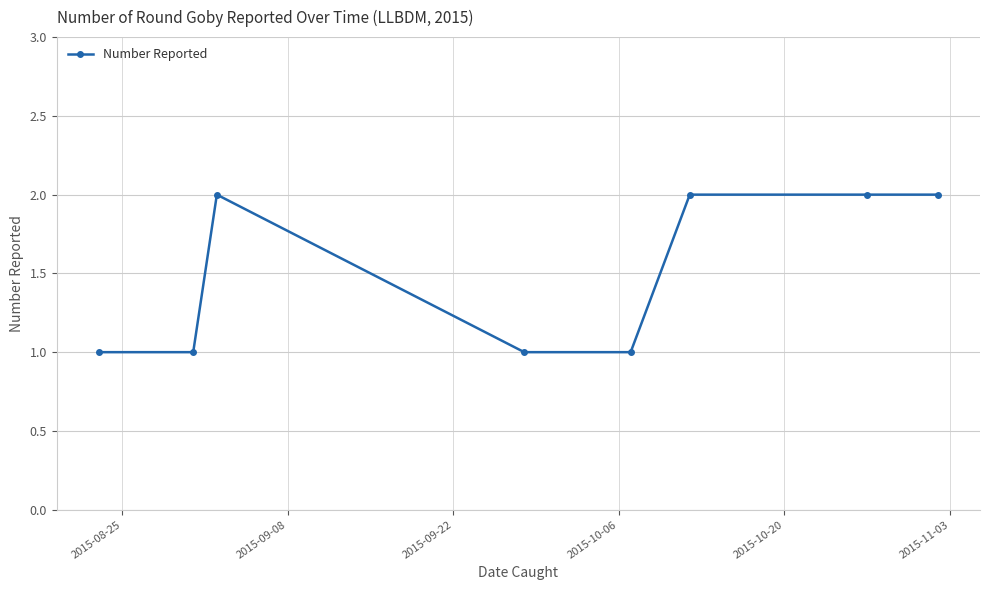

What is the sum of all values?

12